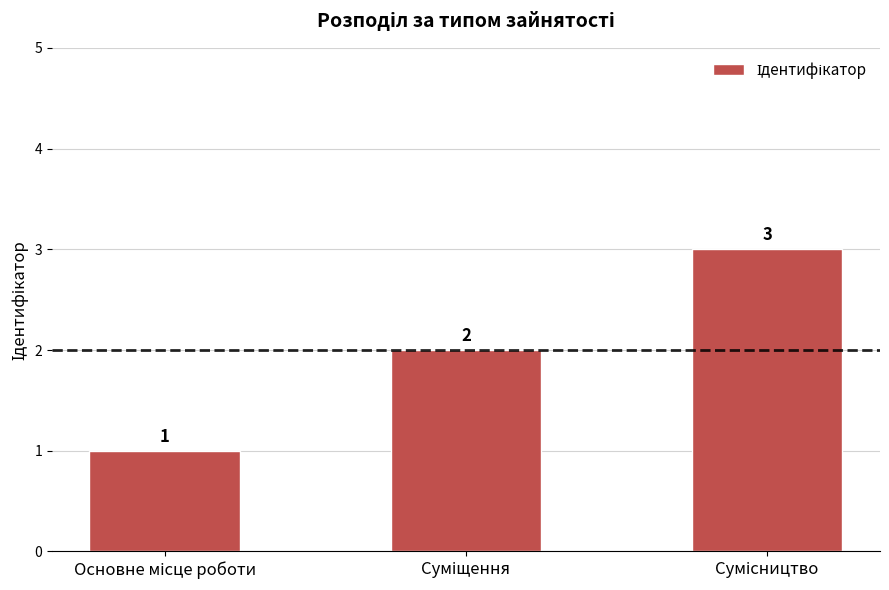

Count the values in the range 1 to 3.

3